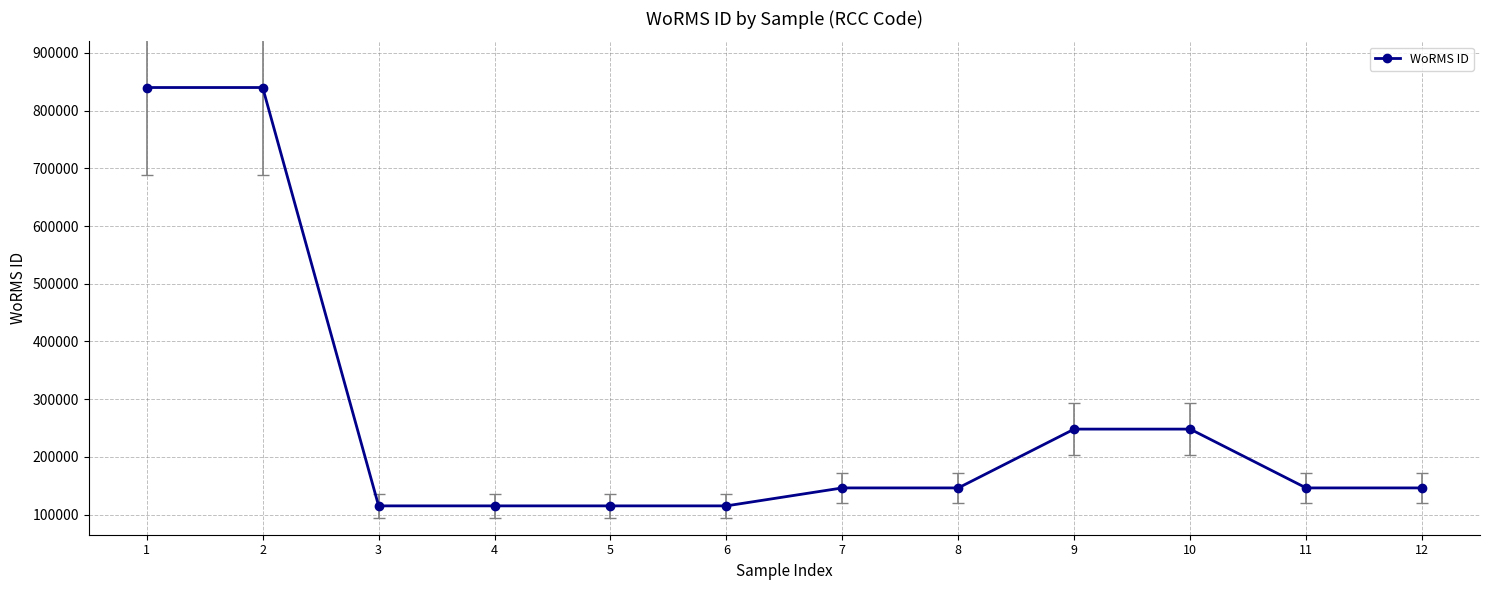

What is the sum of all values?

3221610